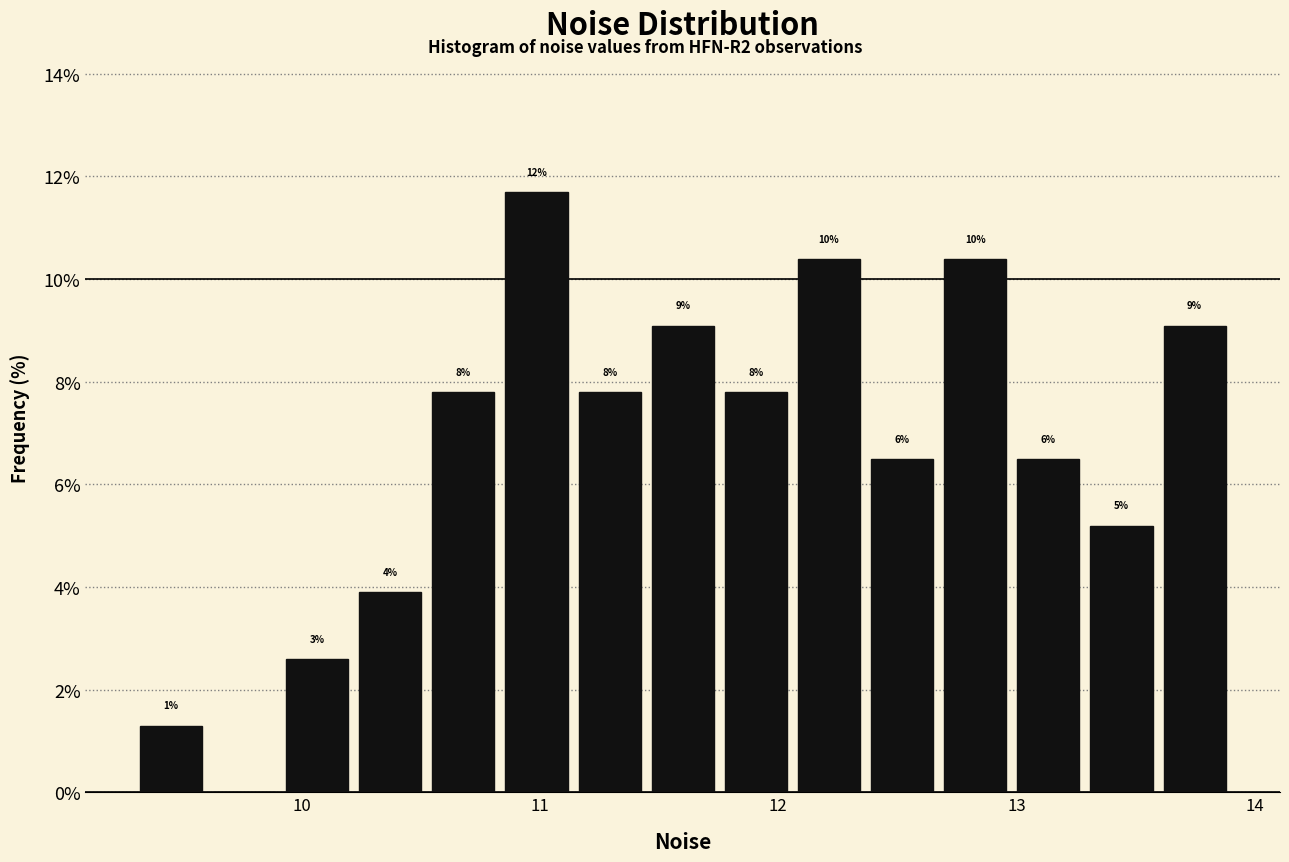

Around what value on the x-axis is the tallest bar? Give the approximate position of its centre, as read against the axis.

11.0